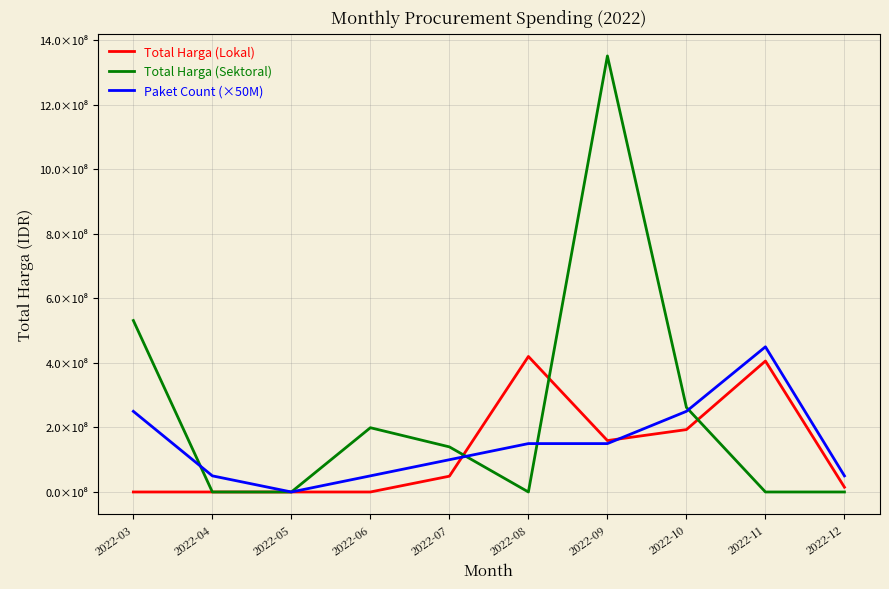

Is this an area chart (filled region under the line)?

No